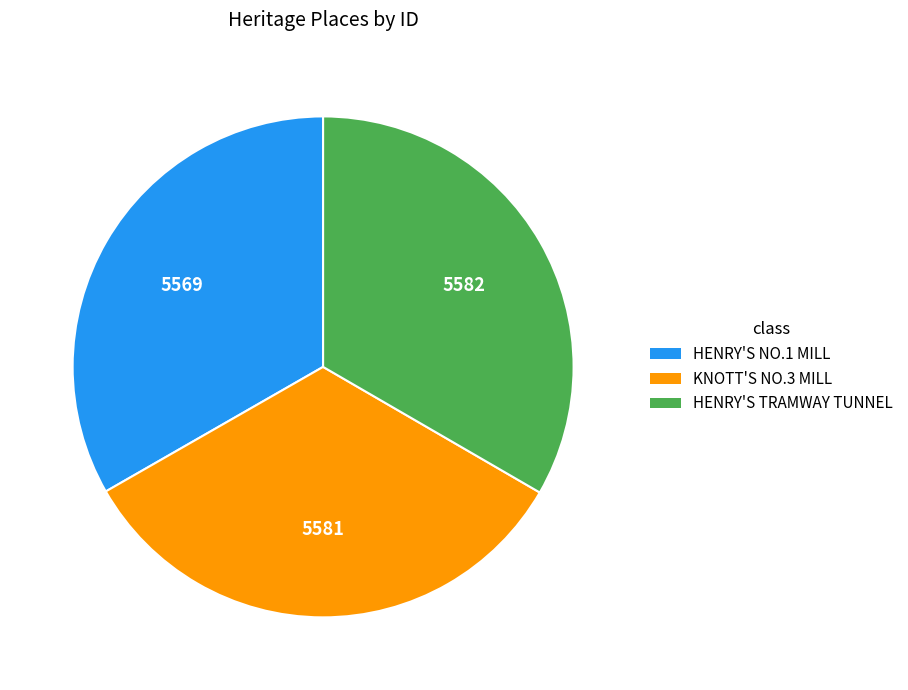

Does HENRY'S TRAMWAY TUNNEL represent more than half of the total?

No